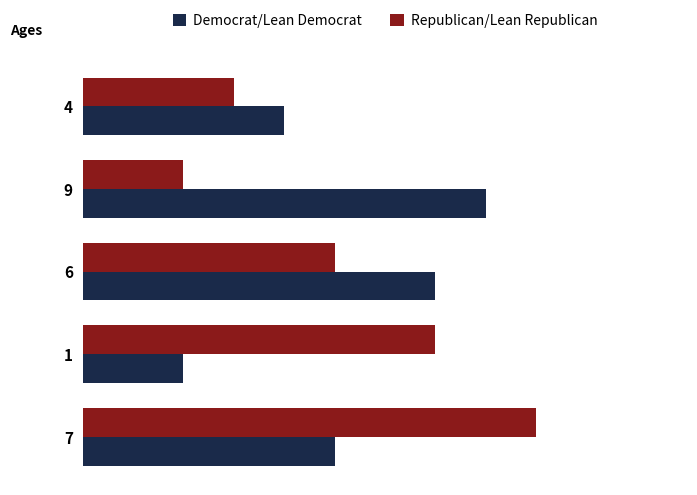

At how many categories does at least one series exceed 3?

5